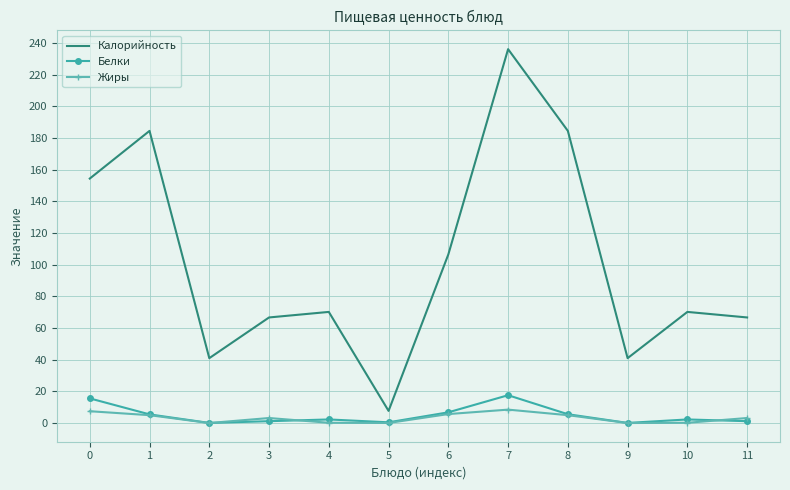

Which series changed the most between 1 and 6?

Калорийность